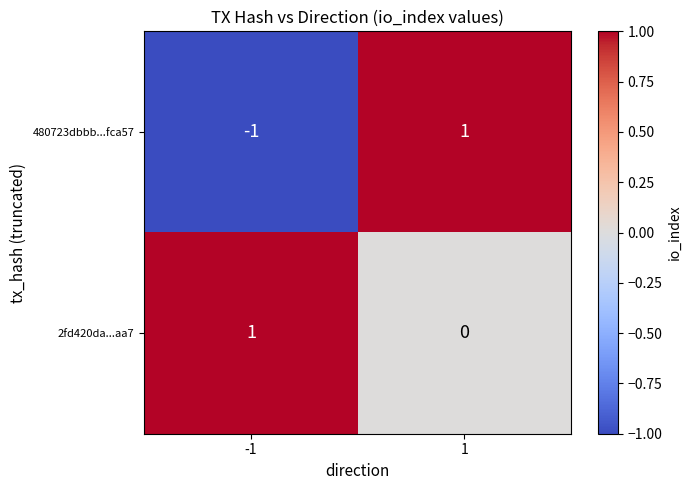

True or false: 2fd420da...aa7 has a value of 1 at -1.

True